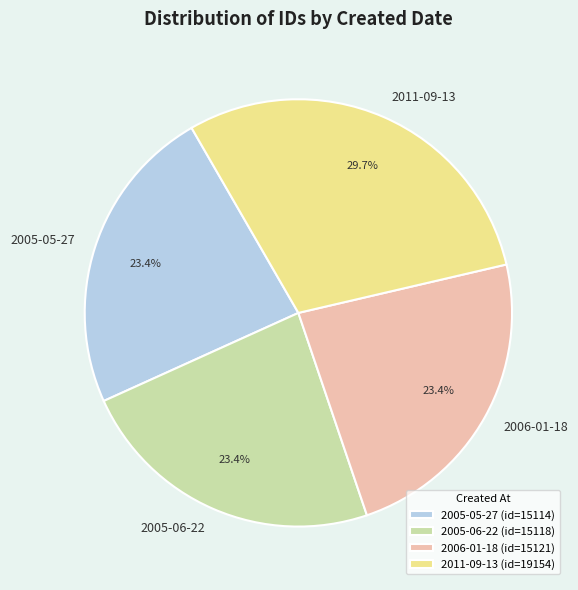

To the nearest percent, what is the average slice percentage?

25%